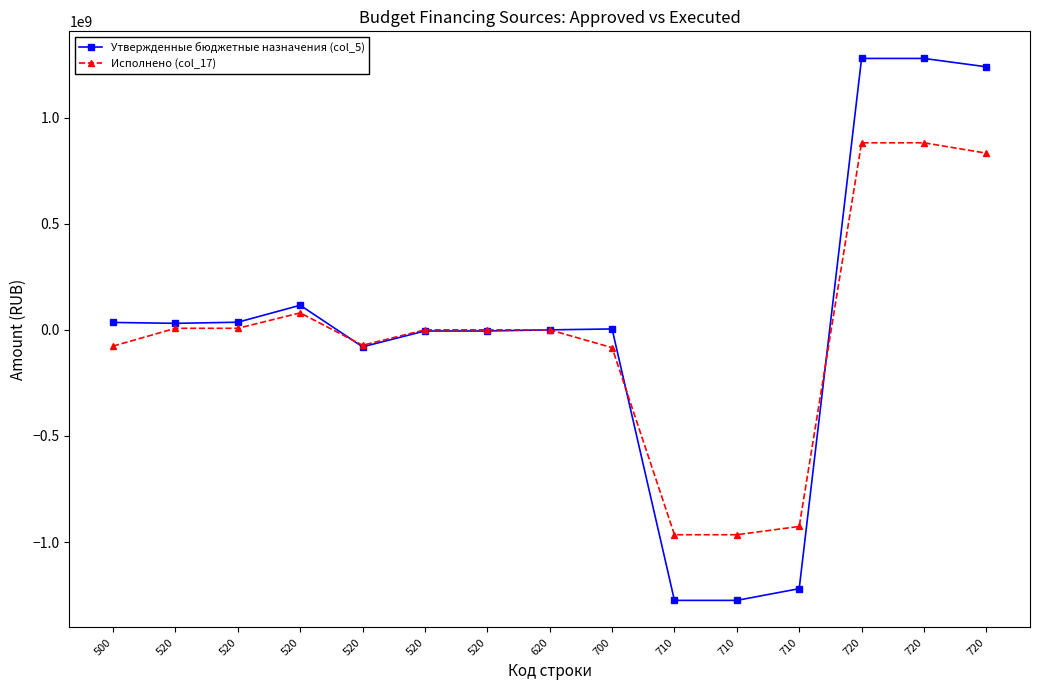

At how many categories does at least one series exceed 1062902381?

3